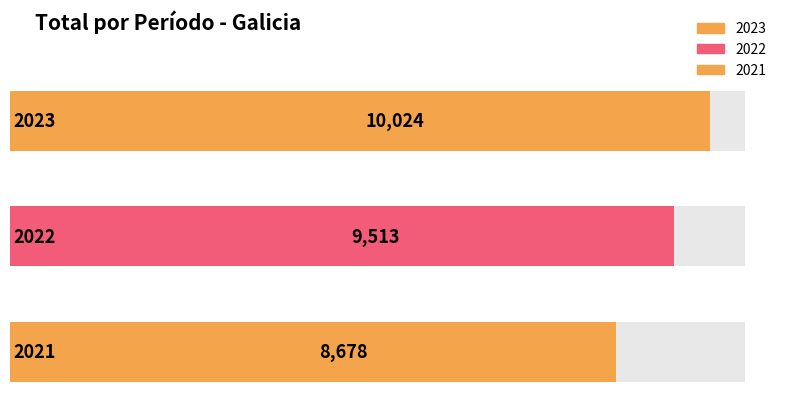

List the labels in order of value, smallest first.

2021, 2022, 2023